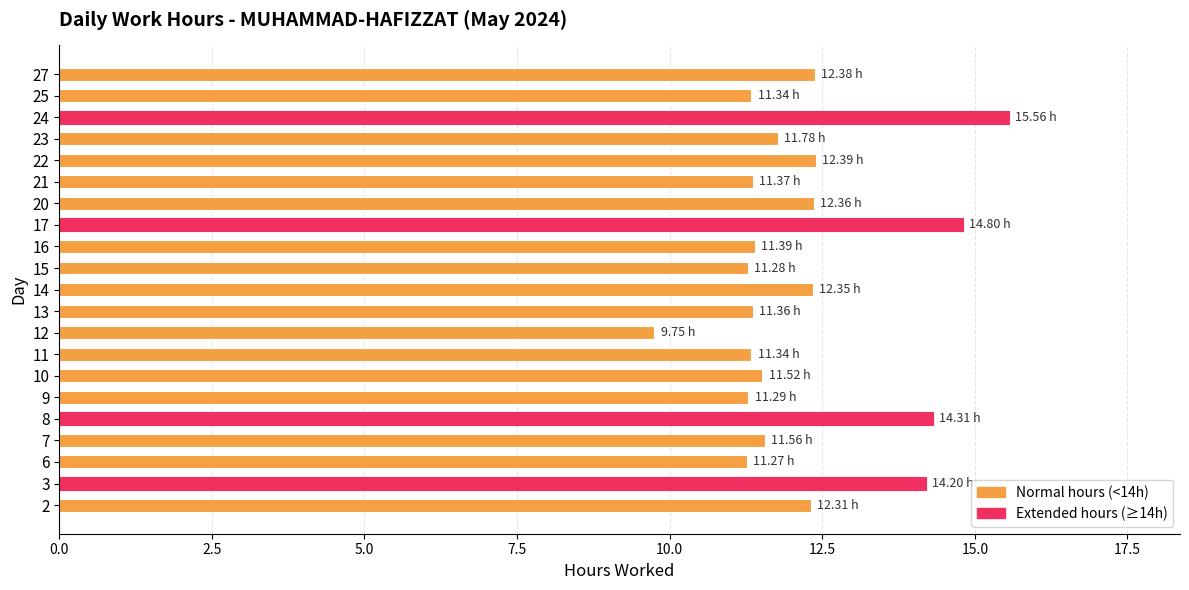

How many values are below 11?

1